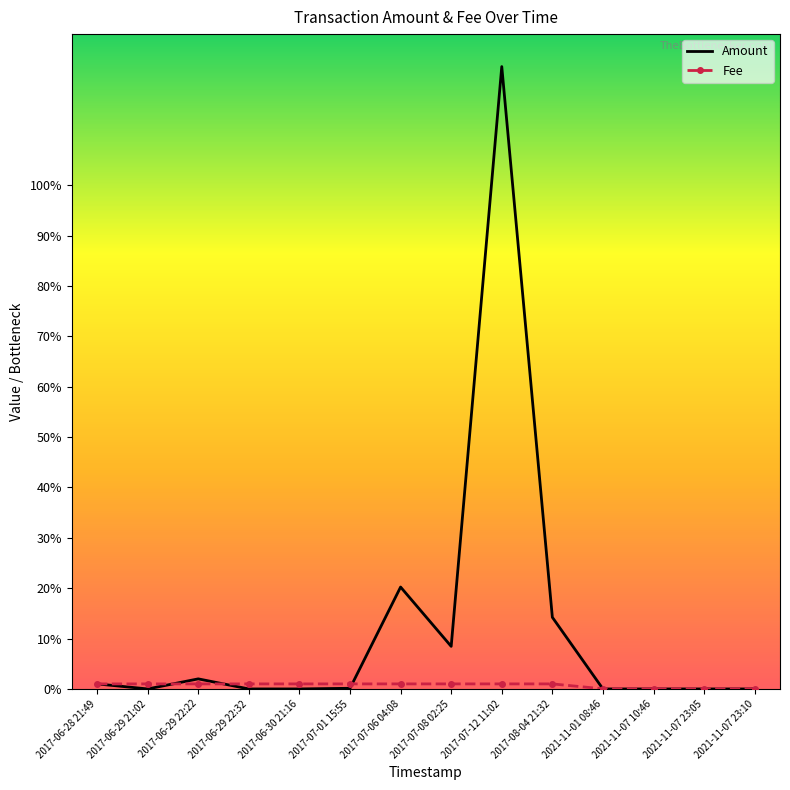

Which series has the largest total across all categories?

Amount